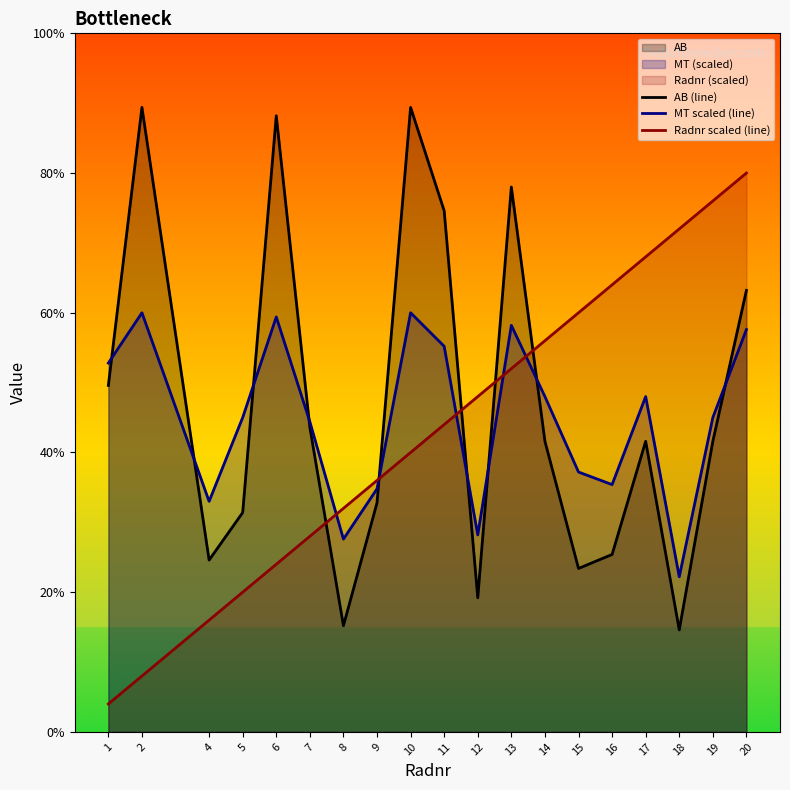

Reading left to right, transcribe all the data shown in this chart.

AB (line): 248	447	123	157	441	218	76	164	447	373	96	390	208	117	127	208	73	208	316
MT scaled (line): 264	300	165	225	297	222	138	174	300	276	141	291	240	186	177	240	111	225	288
Radnr scaled (line): 20	40	80	100	120	140	160	180	200	220	240	260	280	300	320	340	360	380	400